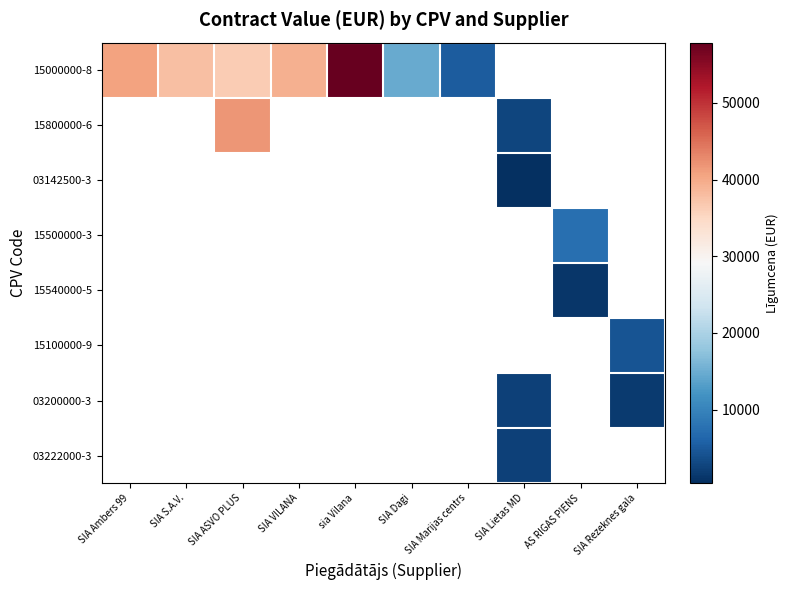

Rank the series by their average value, from highest to lowest.

15000000-8, 15800000-6, 03142500-3, 15500000-3, 15540000-5, 15100000-9, 03200000-3, 03222000-3